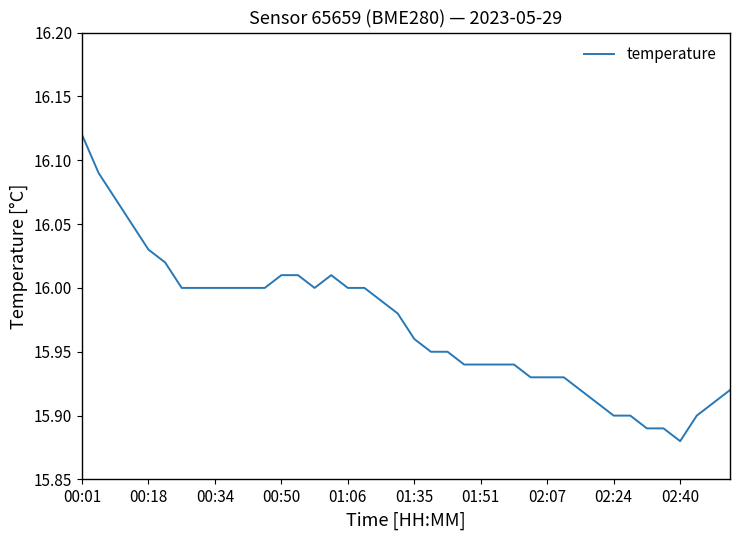

At which category does the chart reach its minimum across all series?

02:40